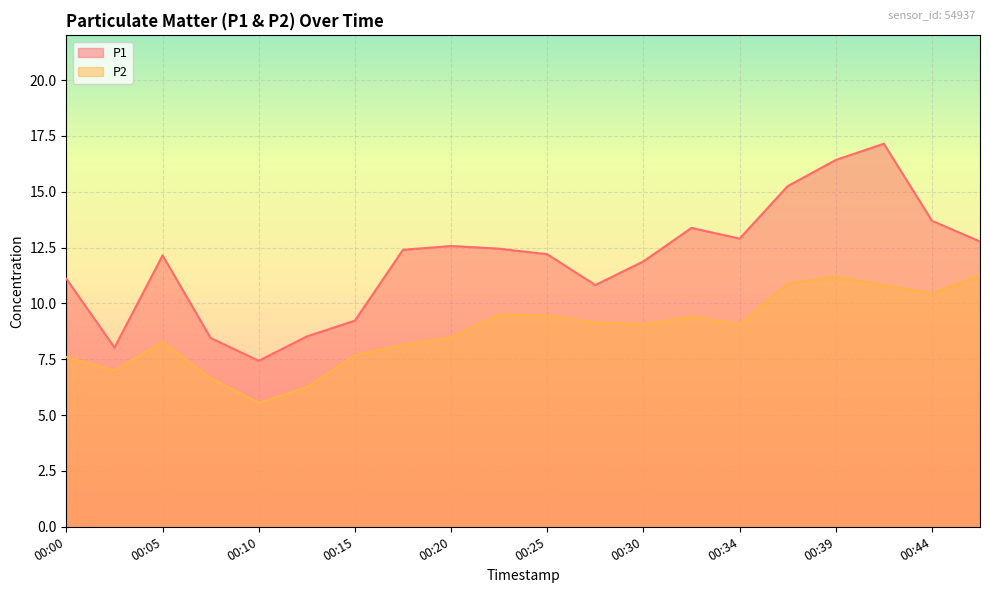

How many lines are shown in the chart?

2